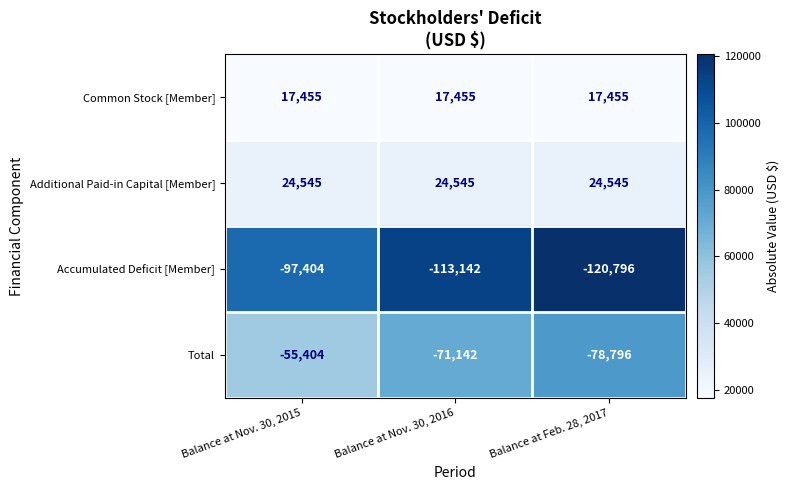

What is the average value of the Common Stock [Member] series?

17455